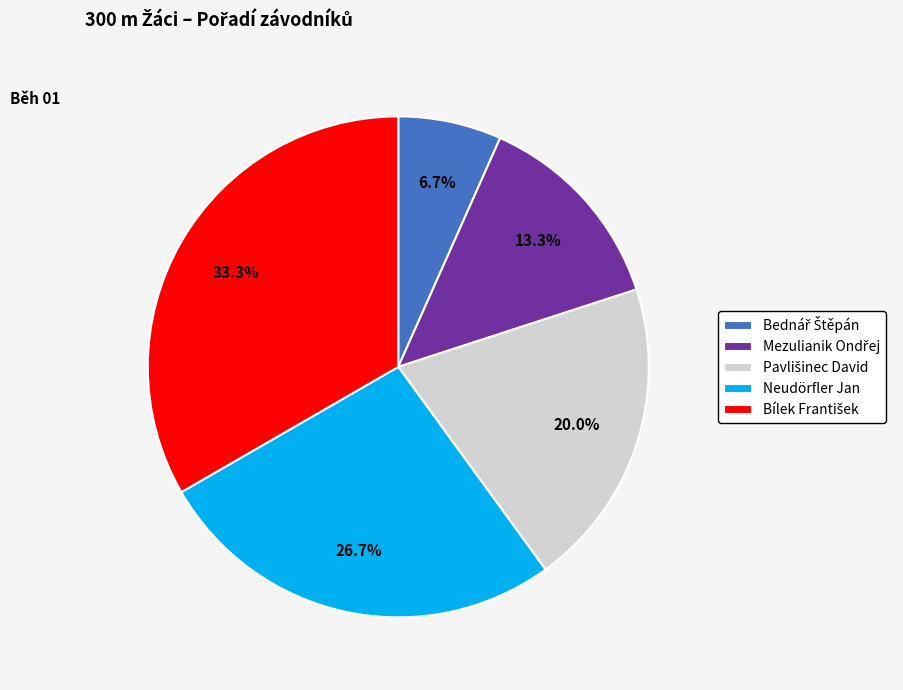

Is there any slice that represents more than half of the pie?

No